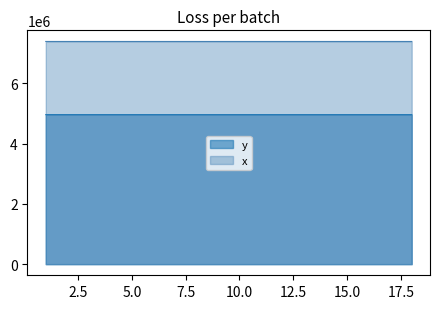

What are all the series names shown in the legend?

y, x